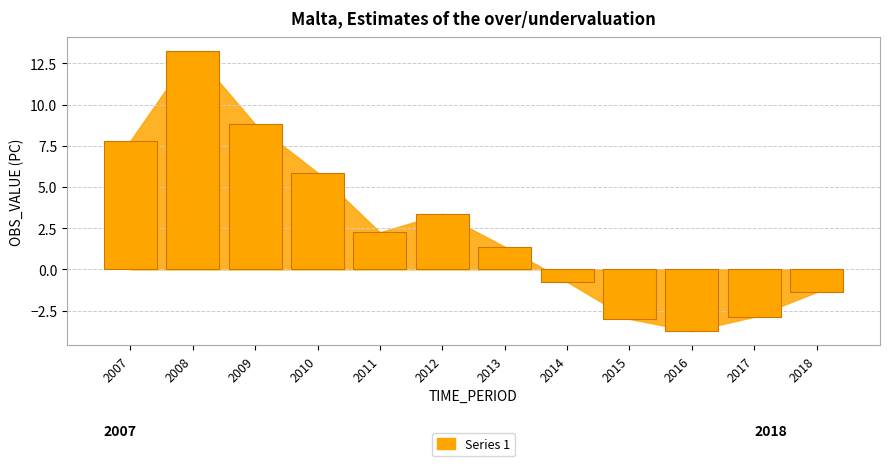

How many series are shown in this chart?

1